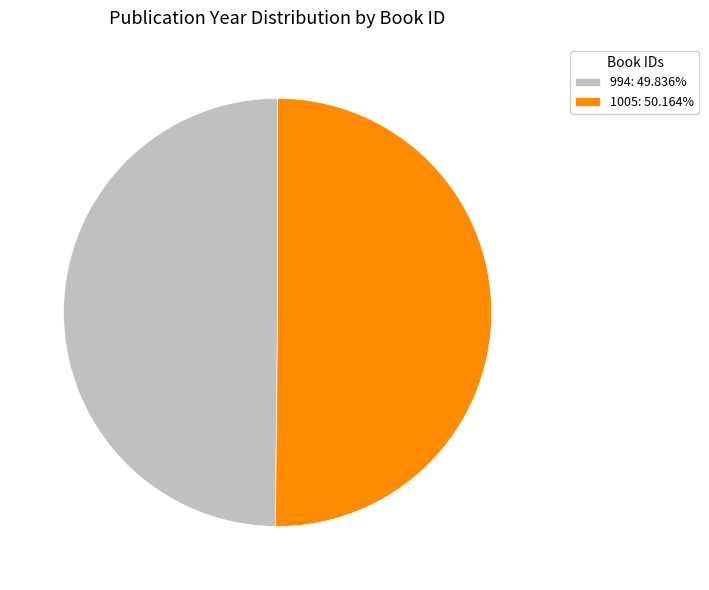

What is the ratio of the value at 994: 49.836% to the value at 1005: 50.164%?

1.0